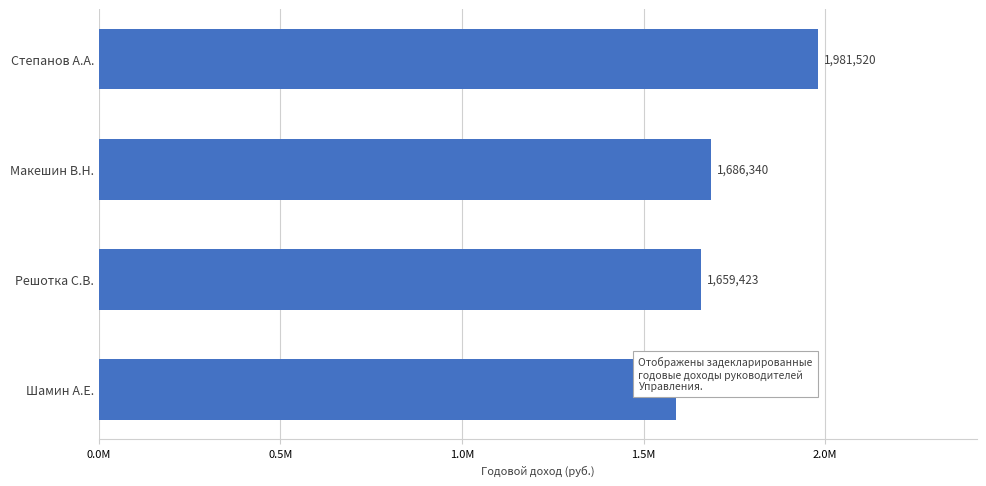

Does the chart contain any negative values?

No